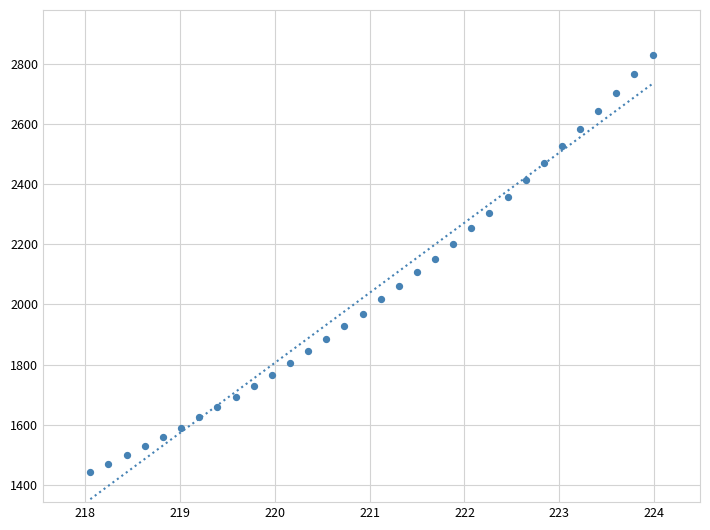

What is the range of Y values (max minus min)?

1389.9